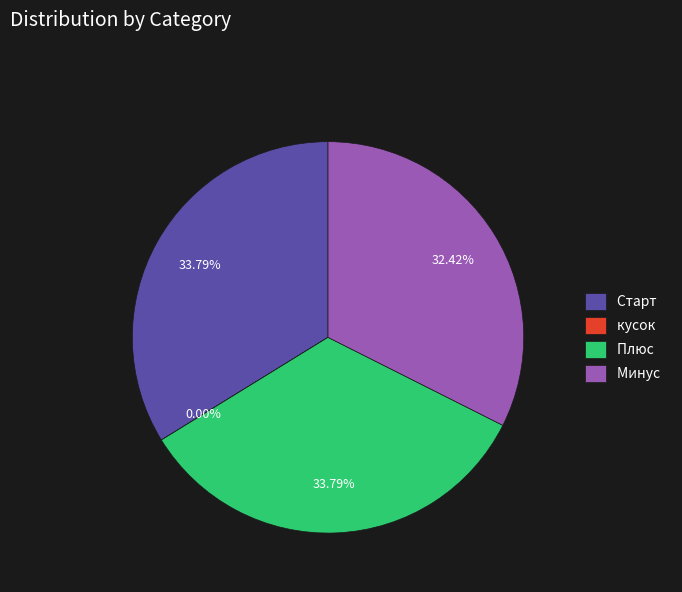

To the nearest percent, what portion does Плюс represent?

34%